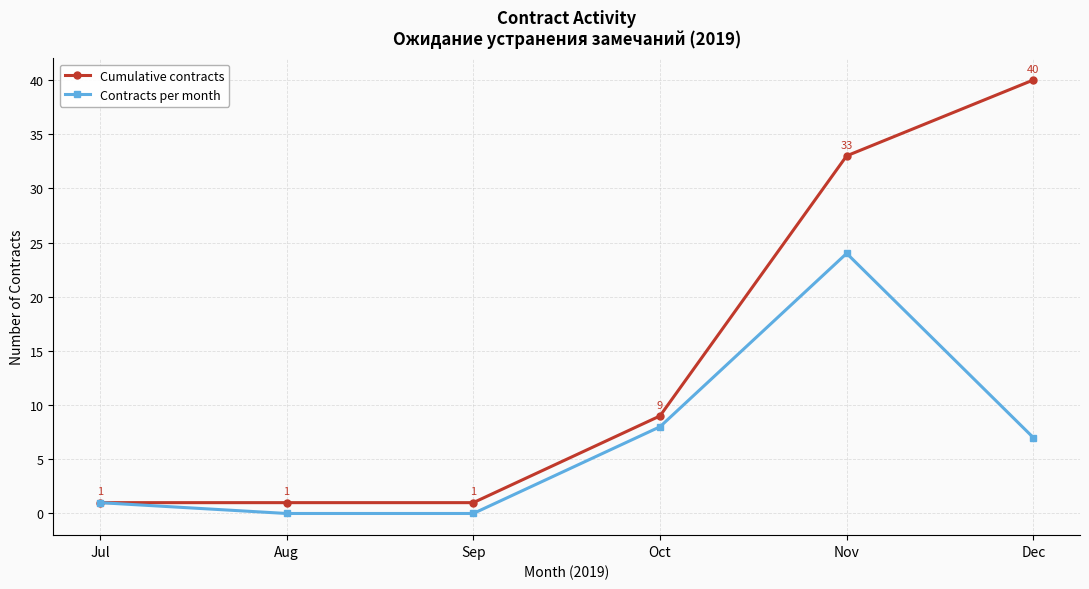

Between Jul and Aug, which series saw the biggest shift?

Contracts per month